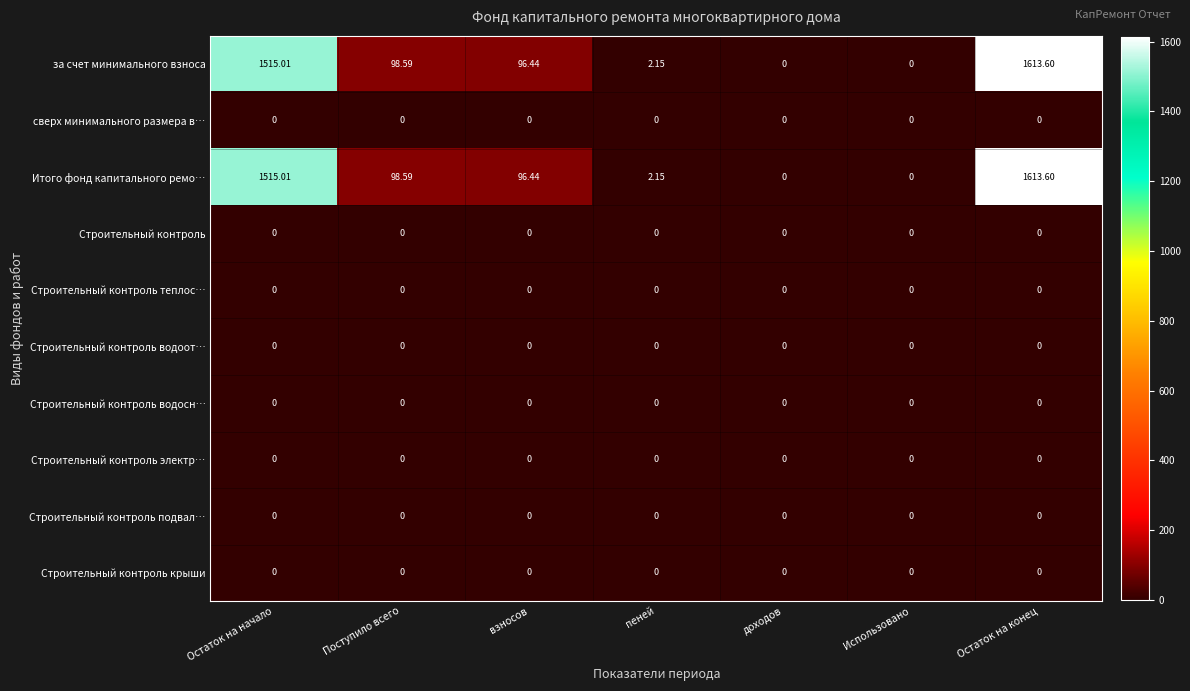

At which label does Итого фонд капитального ремо… first exceed 96?

Остаток на начало